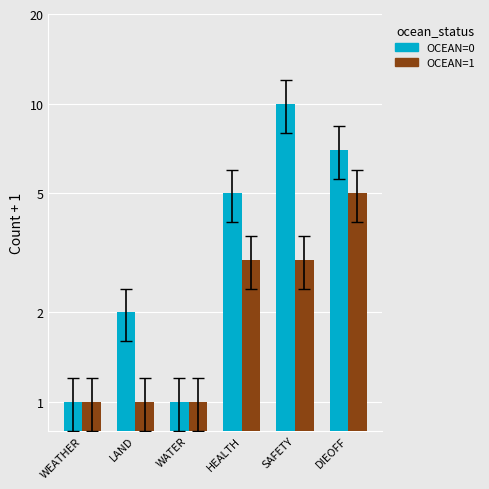

How many data points in OCEAN=0 are above 5?

2